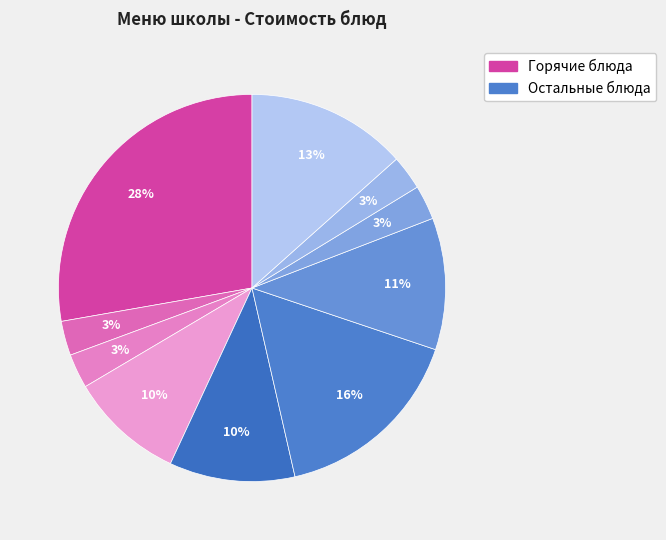

To the nearest percent, what is the average slice percentage?

10%